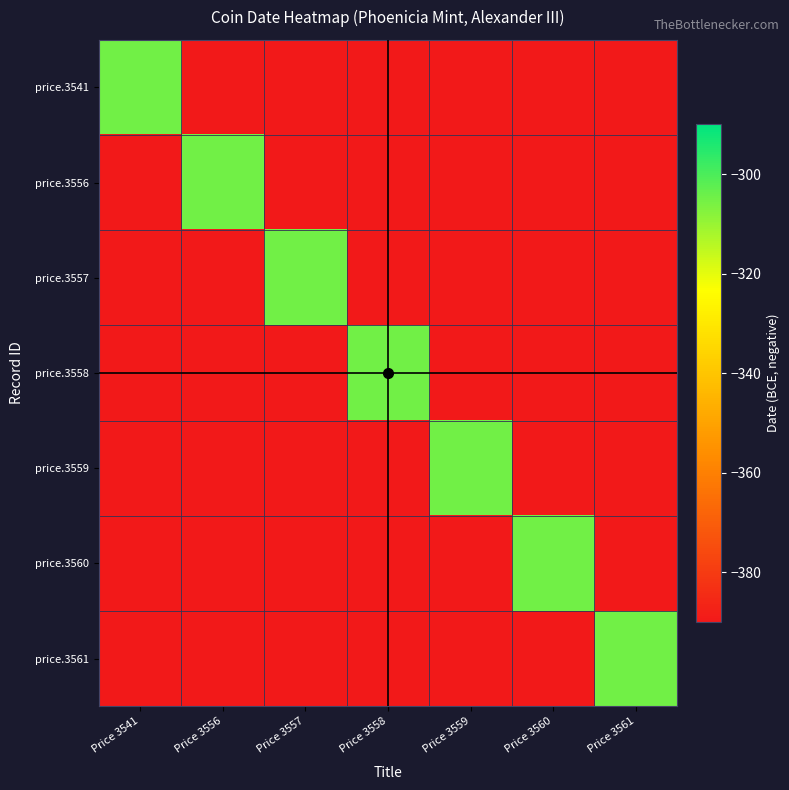

Which series has the largest total across all categories?

price.3541